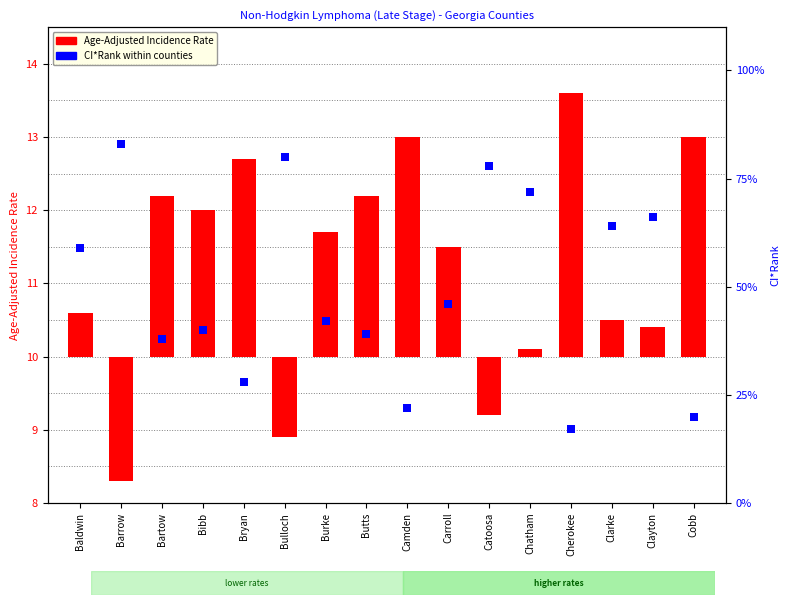

Which series reaches the minimum Y coordinate?

Age-Adjusted Incidence Rate